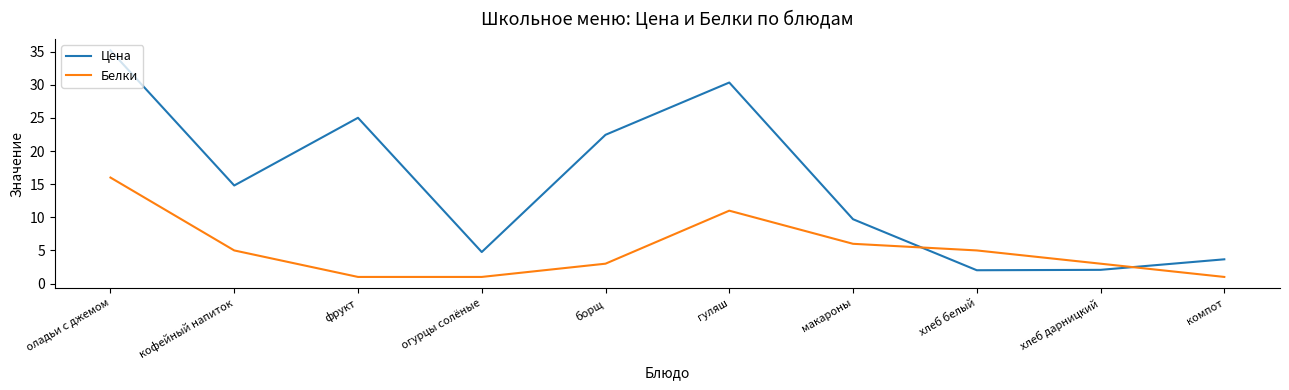

What is the difference between the maximum and minimum values in the Цена series?

33.2